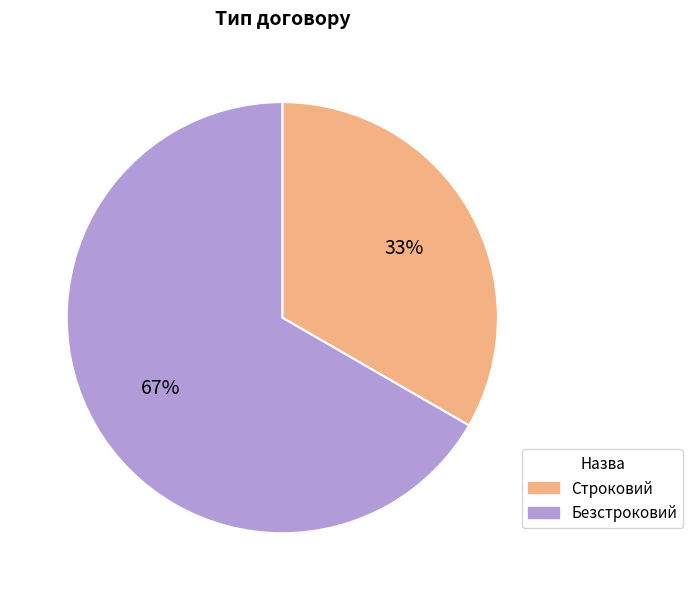

Which category has the smallest portion of the pie?

Строковий